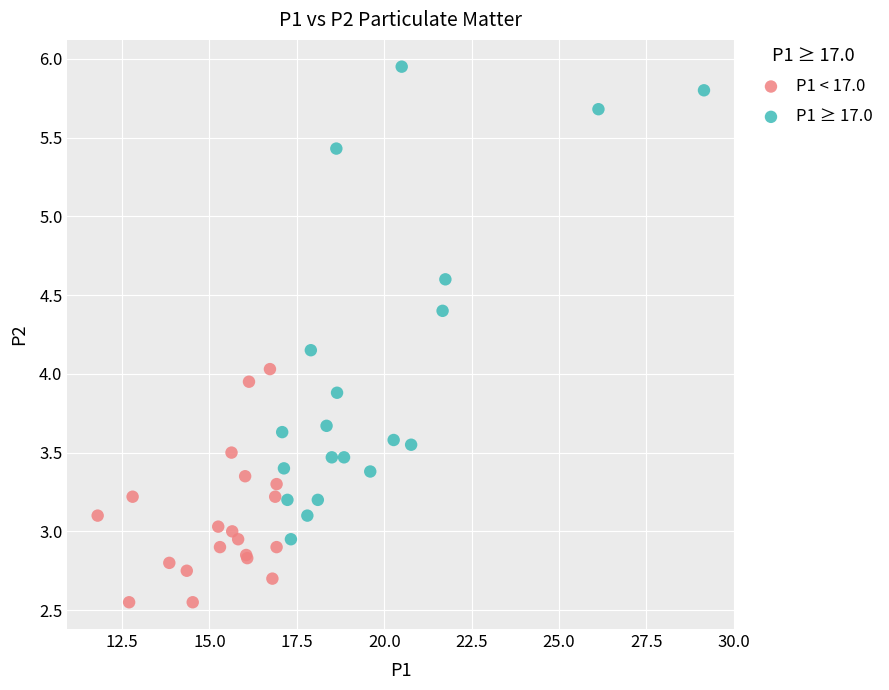

What are all the series names shown in the legend?

P1 < 17.0, P1 ≥ 17.0